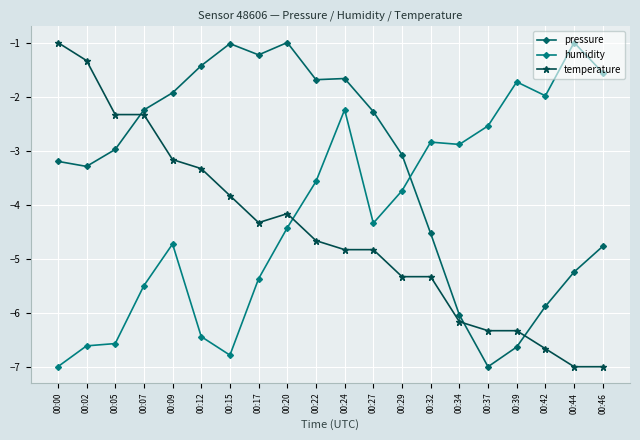

What is the difference between the second highest and minimum values in the humidity series?

5.4